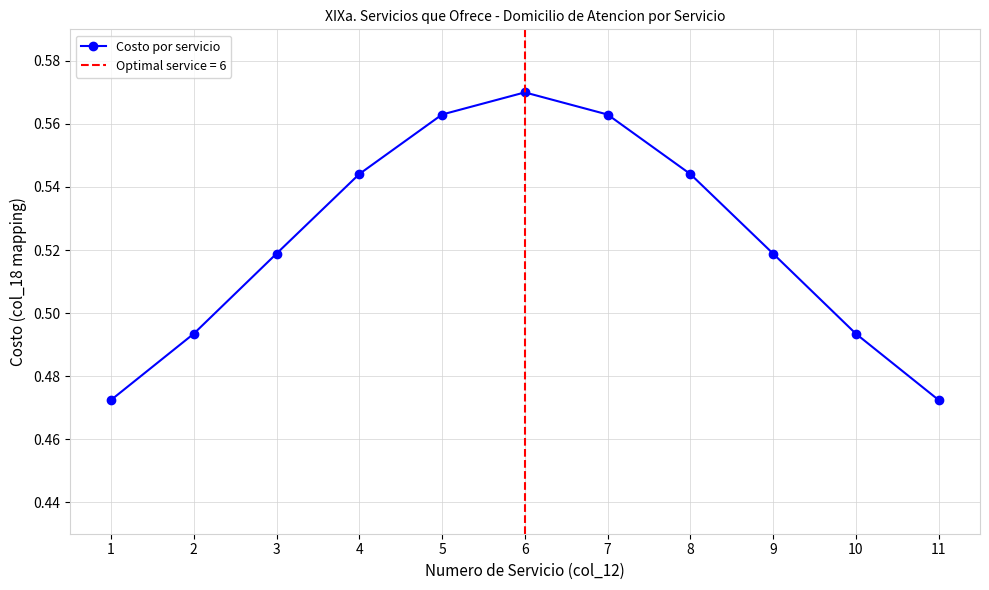

Where is the data nearest to the value 0?

1